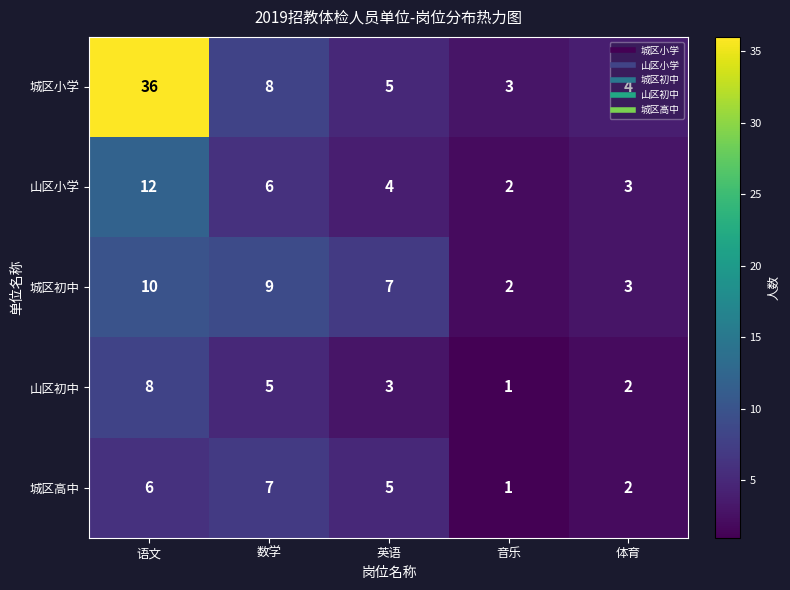

What is the difference between the maximum and minimum values in the 城区小学 series?

33